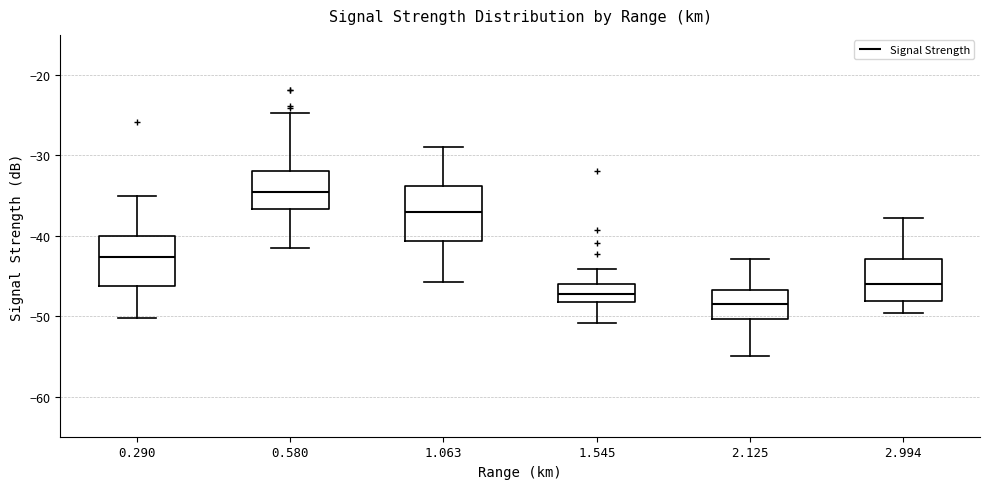

Reading left to right, transcribe this box plot: for each box, give where its median line is, the range the box spans, and where its two whiskers end, as read against the y-axis. The values are not printed on the chart, so give them approximately, as read against the axis.

0.290: median -43, box -46 to -40, whiskers -50 to -35
0.580: median -34, box -37 to -32, whiskers -41 to -25
1.063: median -37, box -41 to -34, whiskers -46 to -29
1.545: median -47, box -48 to -46, whiskers -51 to -44
2.125: median -48, box -50 to -47, whiskers -55 to -43
2.994: median -46, box -48 to -43, whiskers -50 to -38